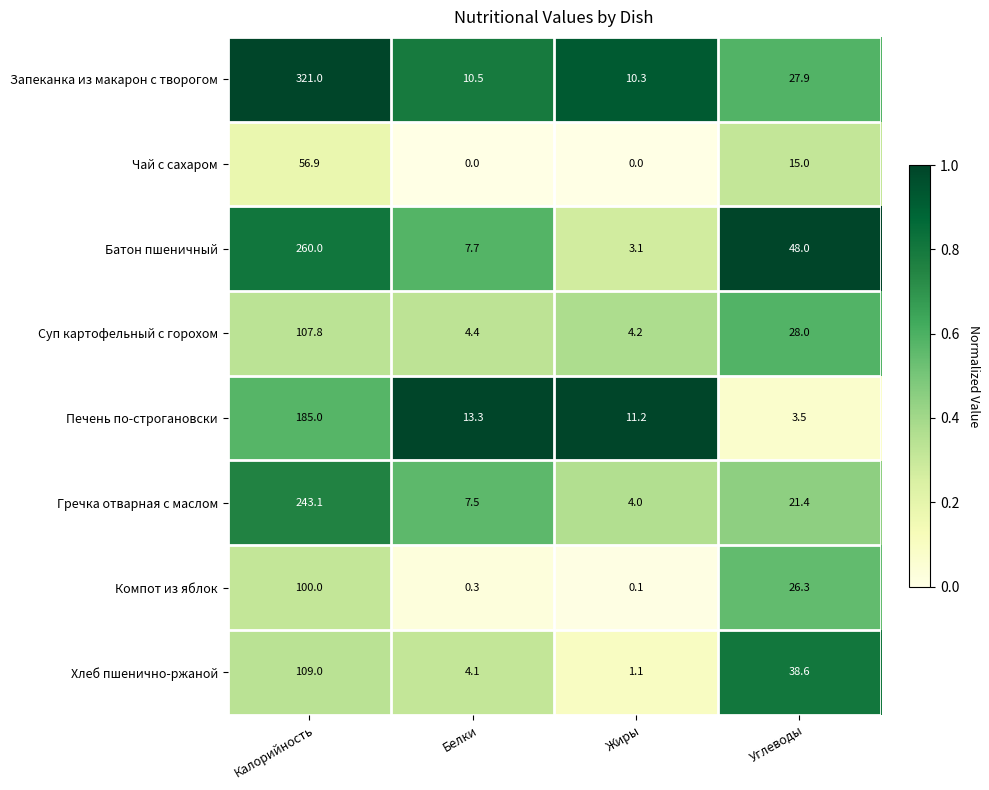

True or false: Чай с сахаром has a value of 56.9 at Калорийность.

True